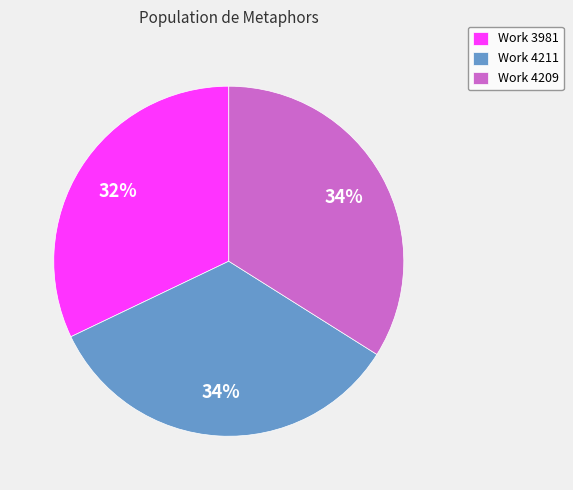

Which has a higher value, Work 4209 or Work 3981?

Work 4209